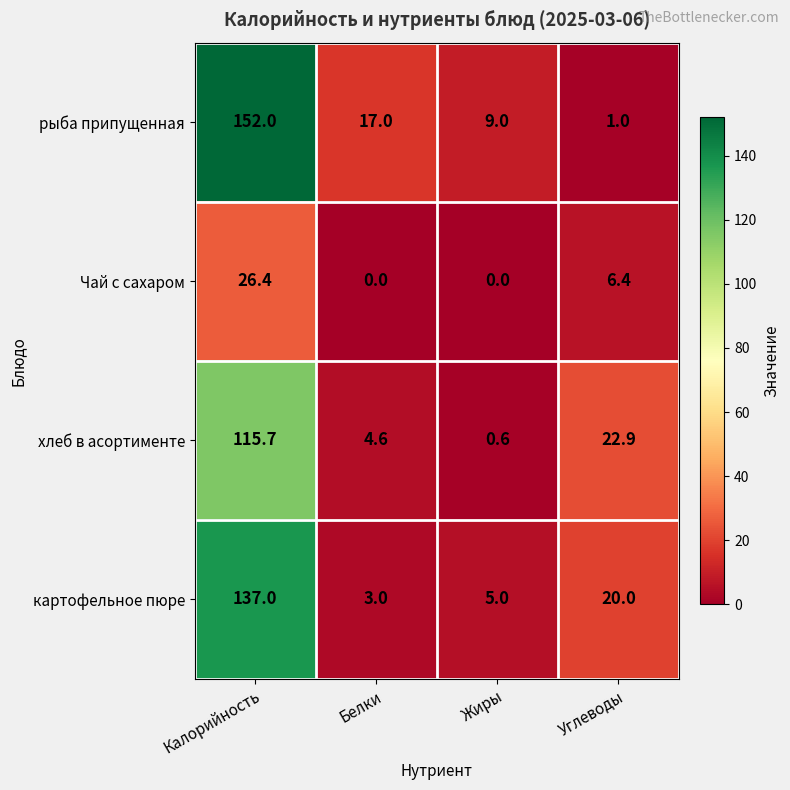

What is the average value of the рыба припущенная series?

44.8